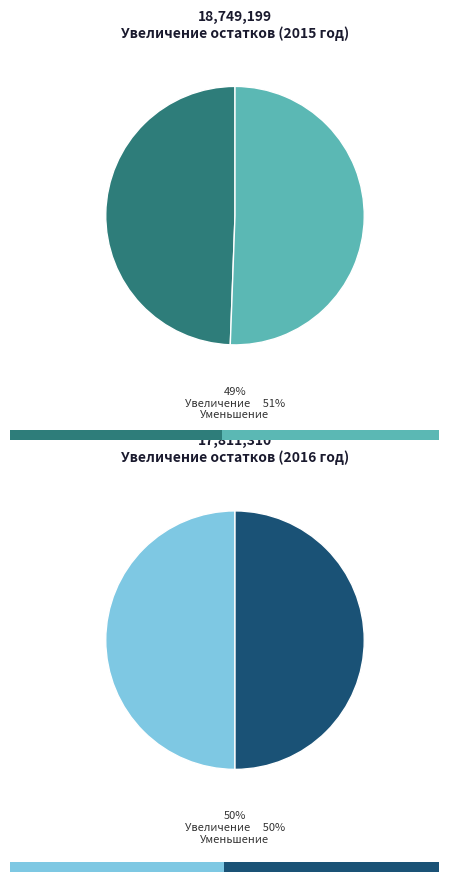

Between Уменьшение остатков средств бюджетов and Увеличение остатков средств бюджетов, which is larger?

Уменьшение остатков средств бюджетов